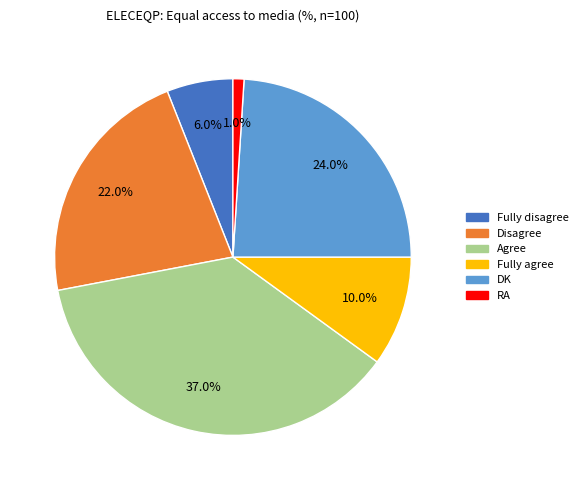

What is the largest slice in the pie chart?

Agree